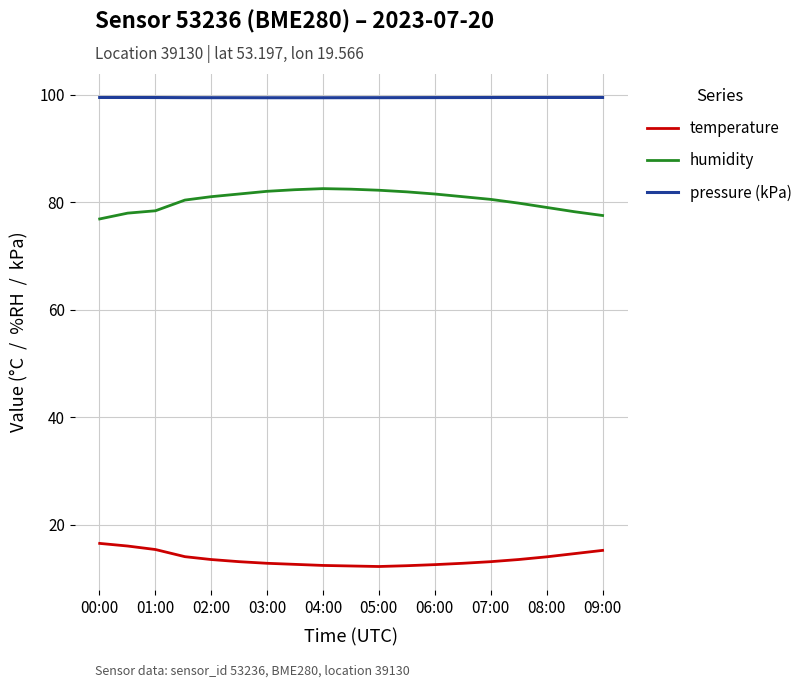

What is the average value of the temperature series?

13.6